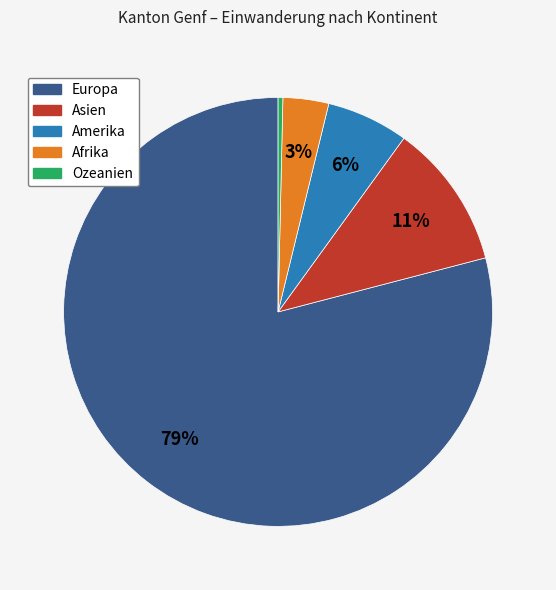

Which has a higher value, Ozeanien or Europa?

Europa